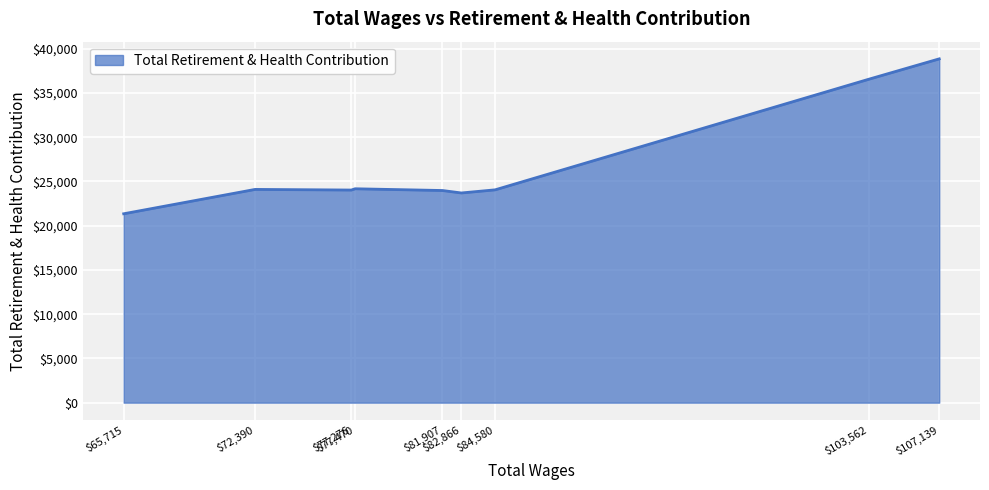

What is the difference between the maximum and minimum values?

17510